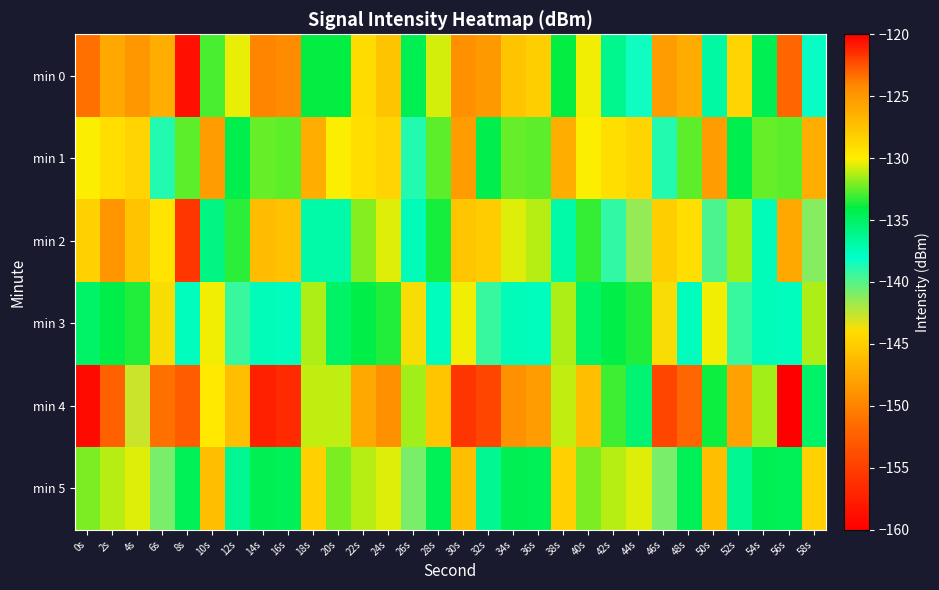

How many categories are shown in the chart?

30